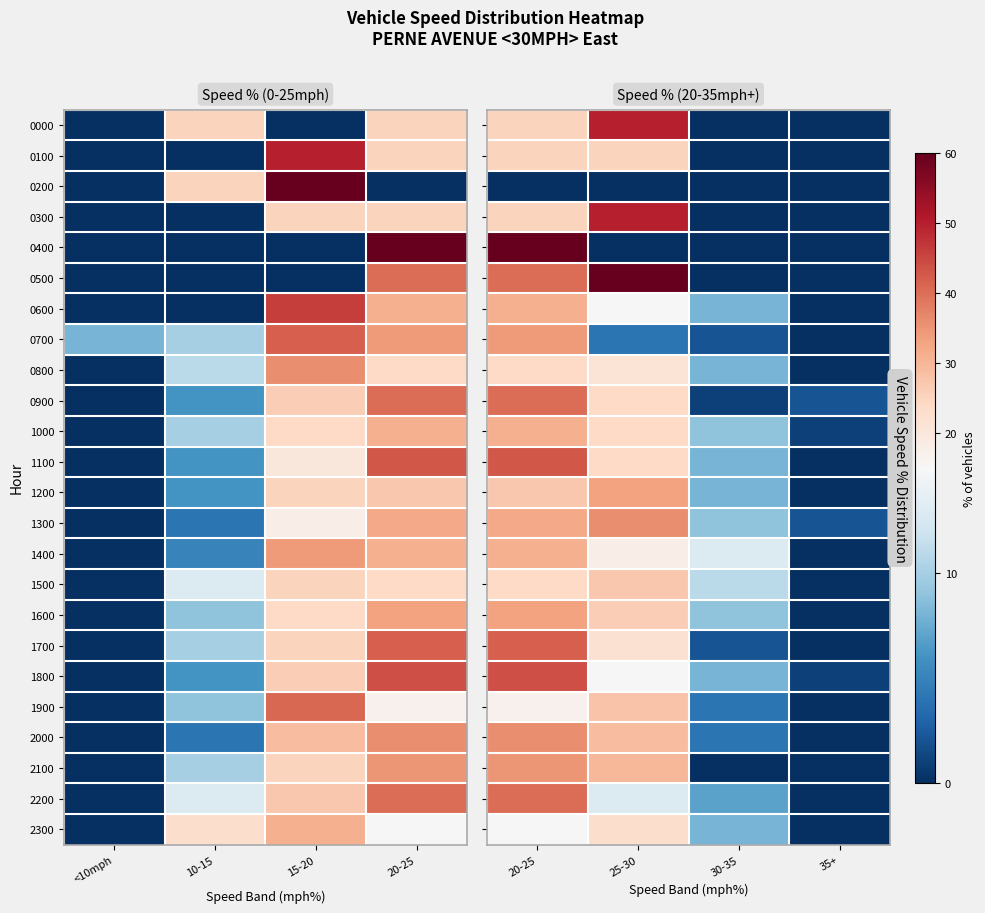

Rank the series at 30-35 from highest to lowest value.

1400, 1500, 1000, 1300, 1600, 0600, 0800, 1100, 1200, 1800, 2300, 2200, 1900, 2000, 0700, 1700, 0900, 0000, 0100, 0200, 0300, 0400, 0500, 2100